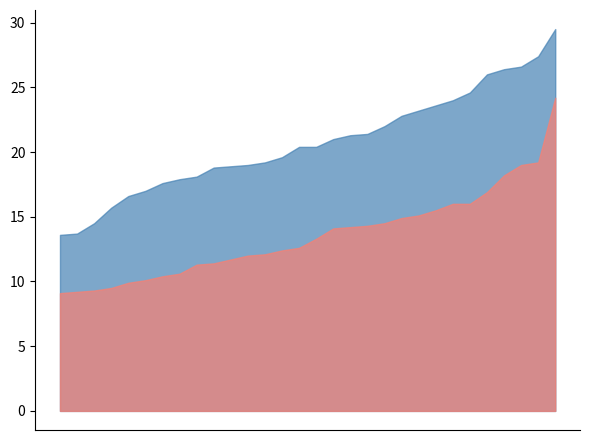

Where is the first local minimum for Max Temp (C)?

2004-09-03